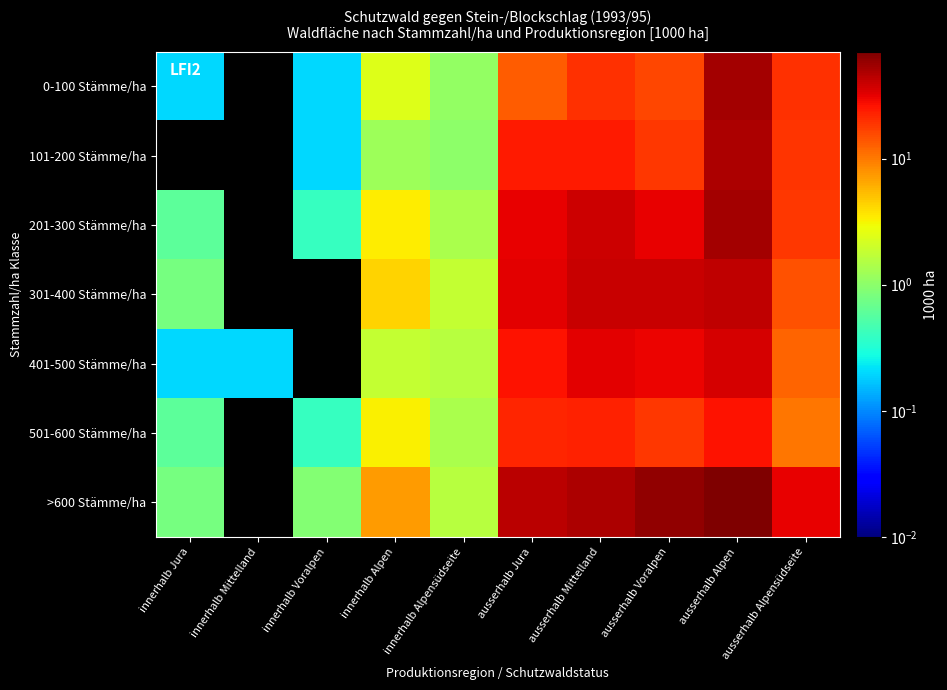

At which category is the sum across all series the highest?

ausserhalb Alpen